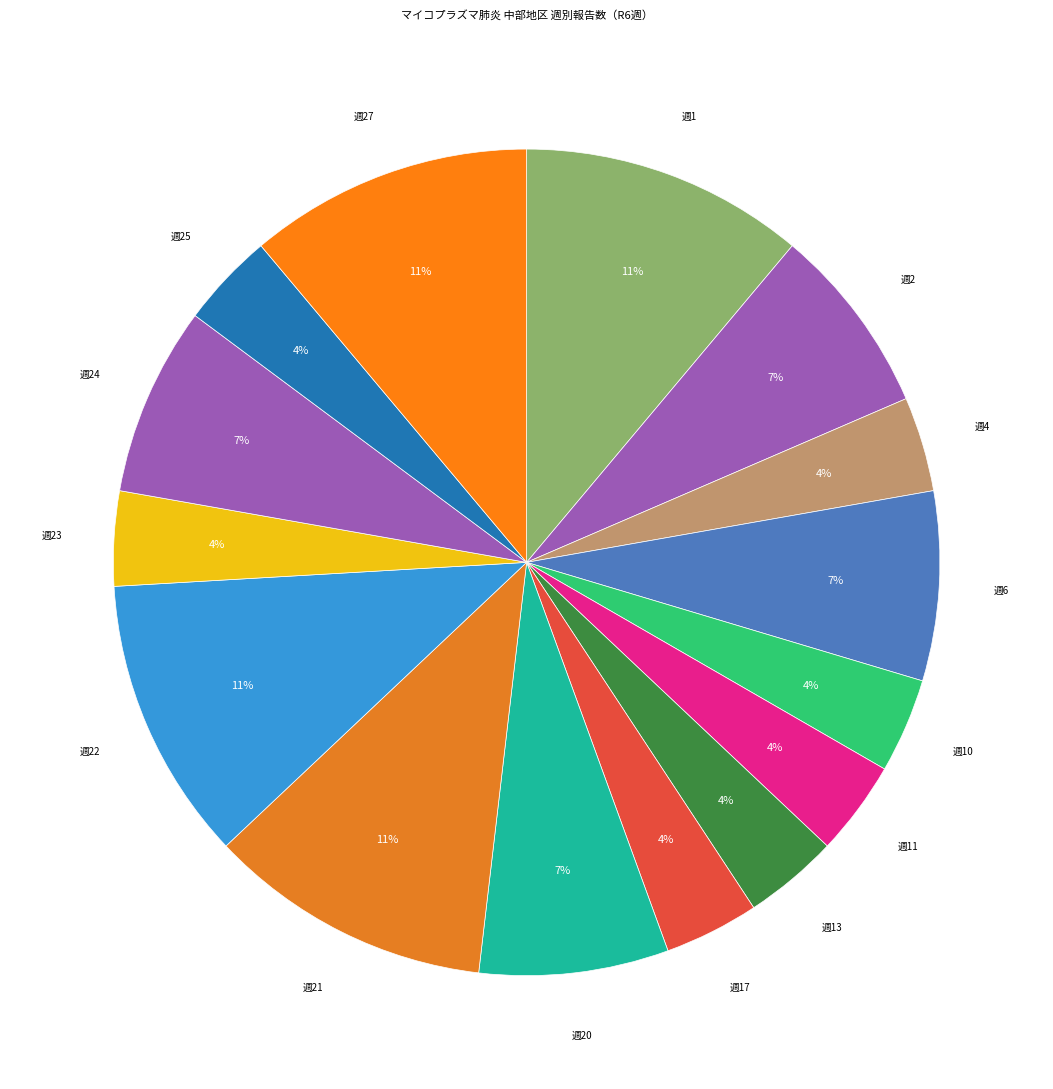

How many segments does this pie chart have?

15